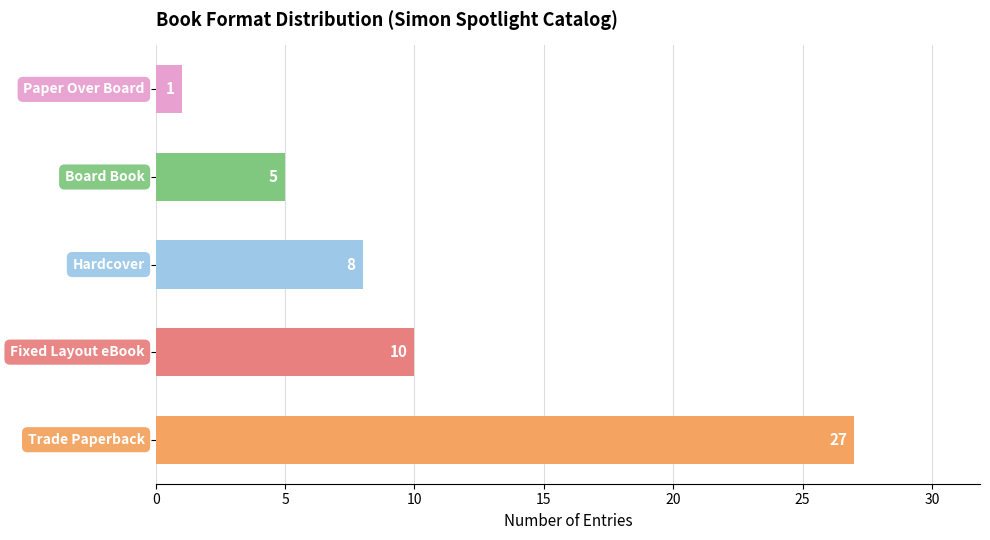

How many data points are less than 8?

2